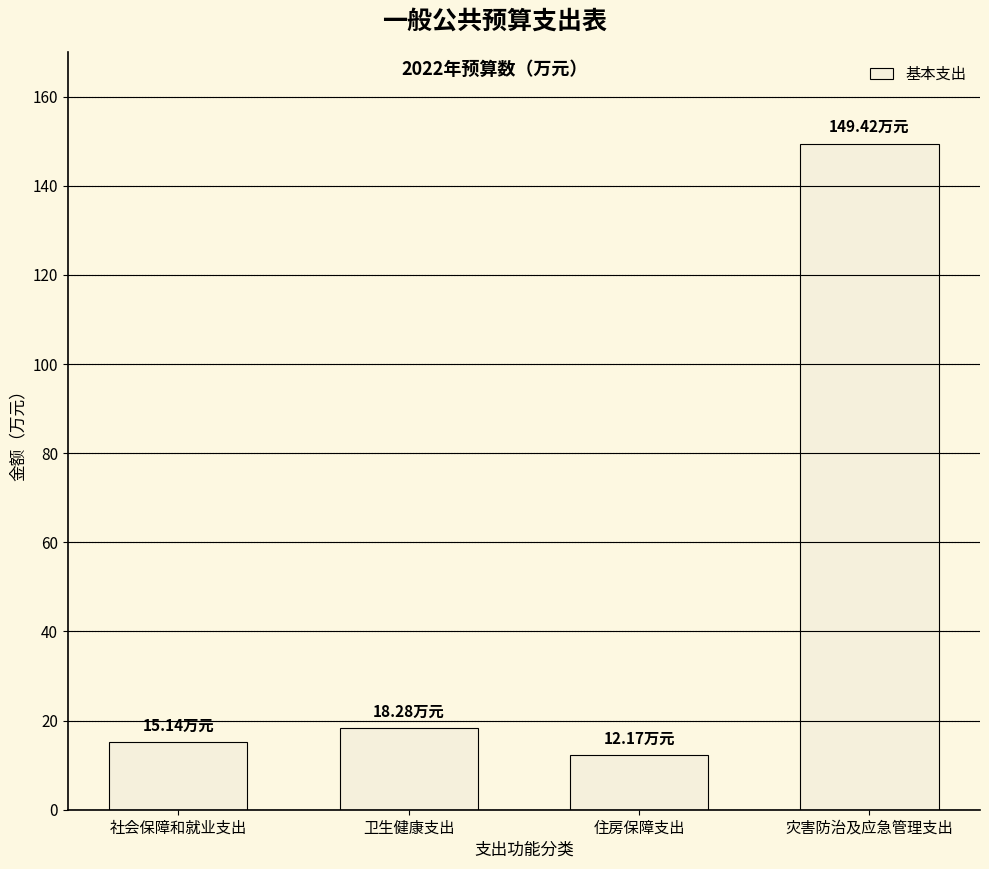

At which label does the data first exceed 18?

卫生健康支出